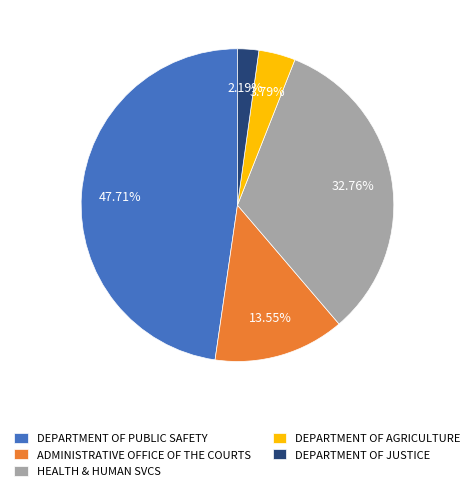

What portion of the pie excludes HEALTH & HUMAN SVCS?

67.2%